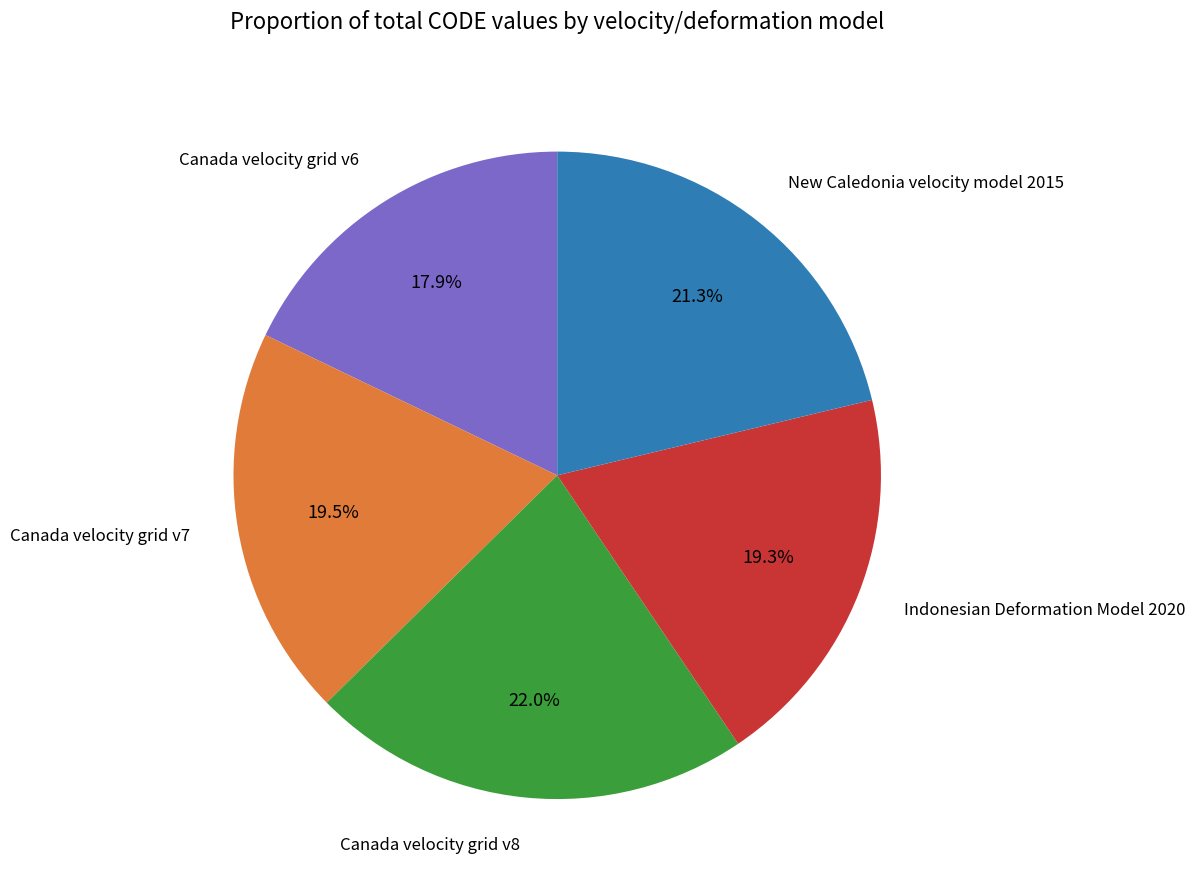

Is there a majority slice in this chart?

No